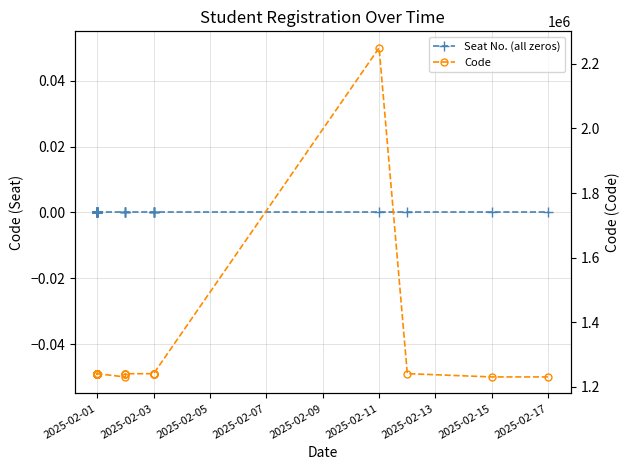

Which label corresponds to the smallest value in the chart?

2025-02-01